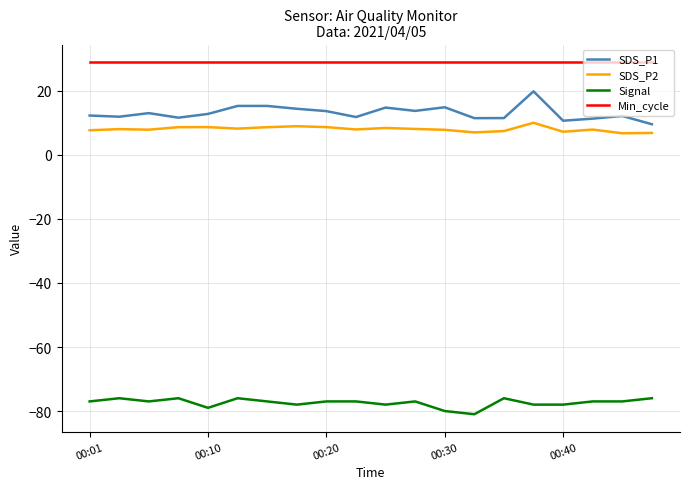

What is the greatest value displayed?

29.0